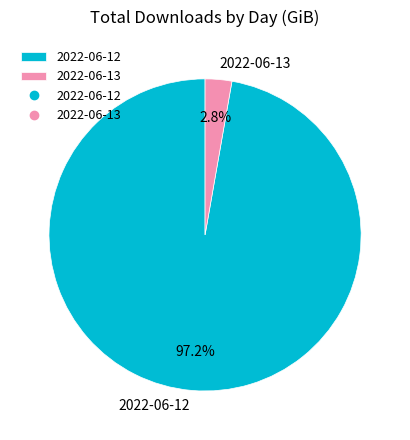

To the nearest percent, what portion does 2022-06-12 represent?

97%